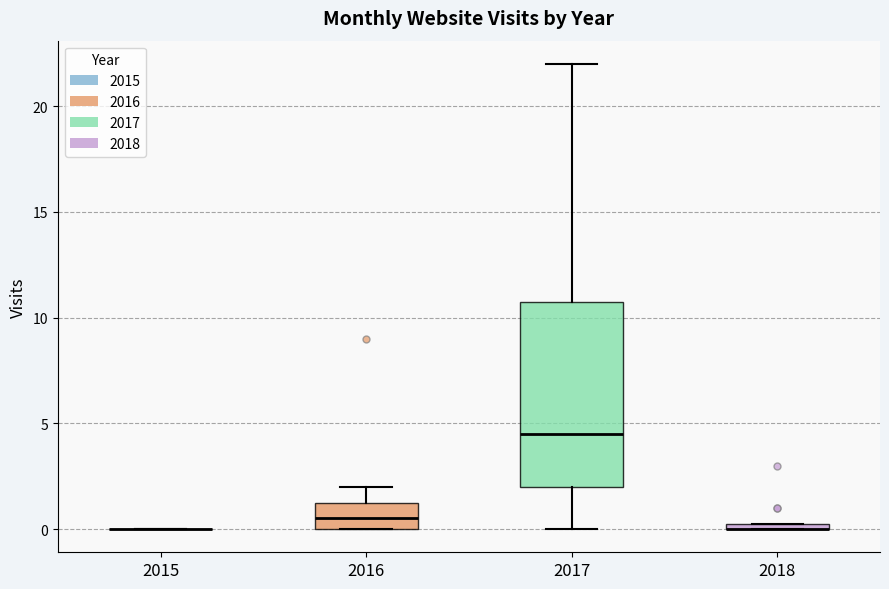

Which box is the tallest, from its lower edge to its upper edge?

2017